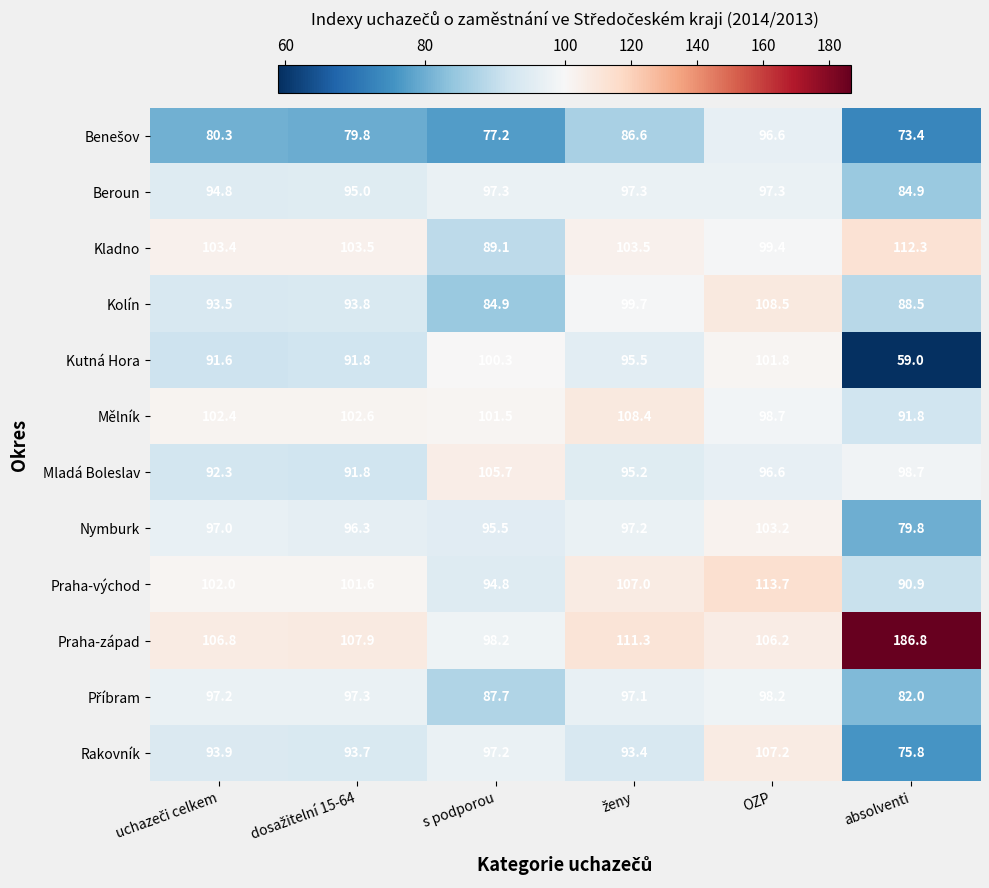

What is the sum of all Nymburk values?

569.0